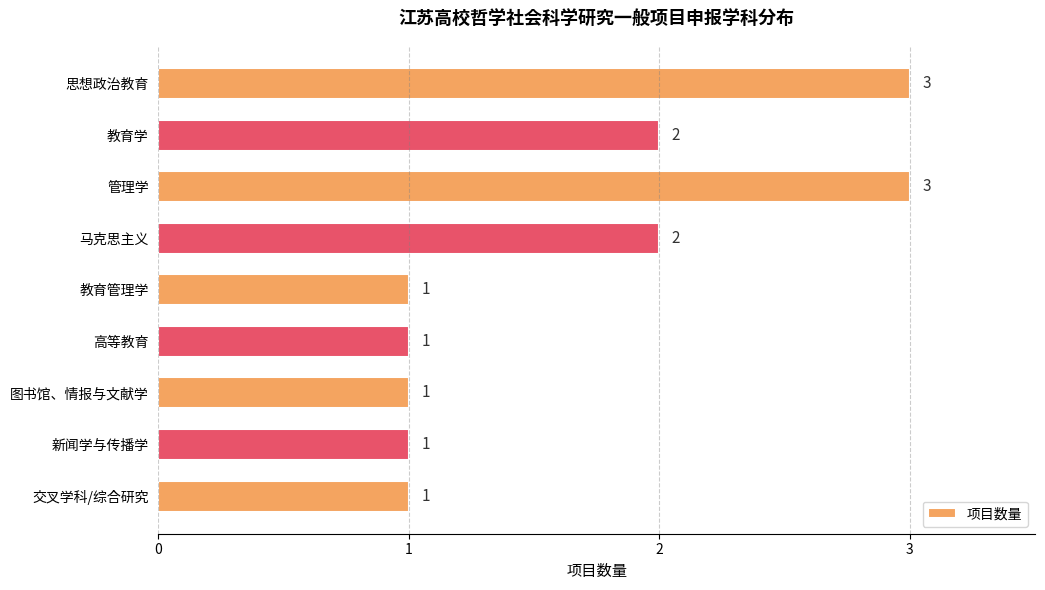

What is the ratio of the value at 高等教育 to the value at 管理学?

0.3